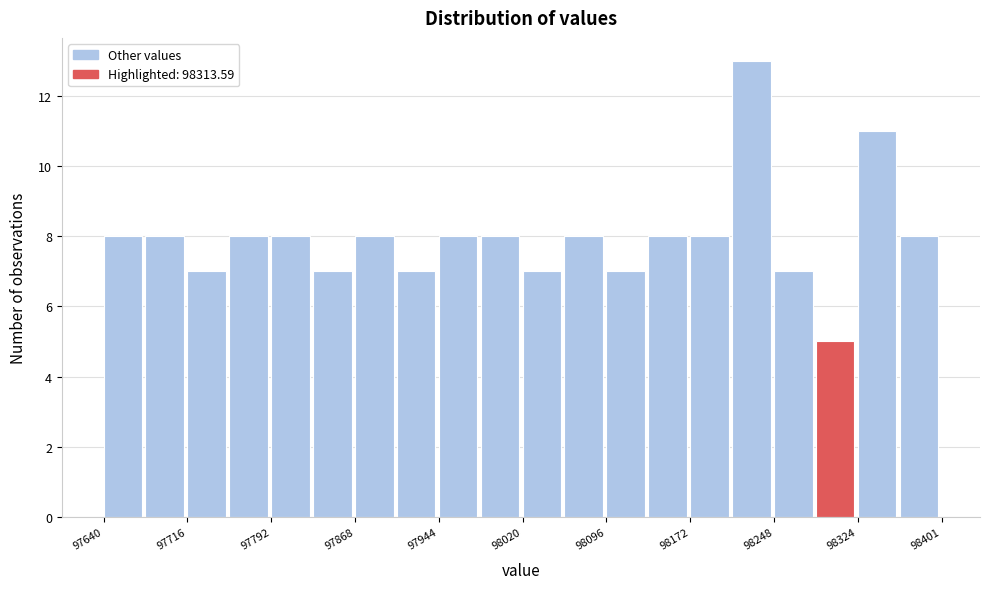

Around what value on the x-axis is the tallest bar? Give the approximate position of its centre, as read against the axis.

98230